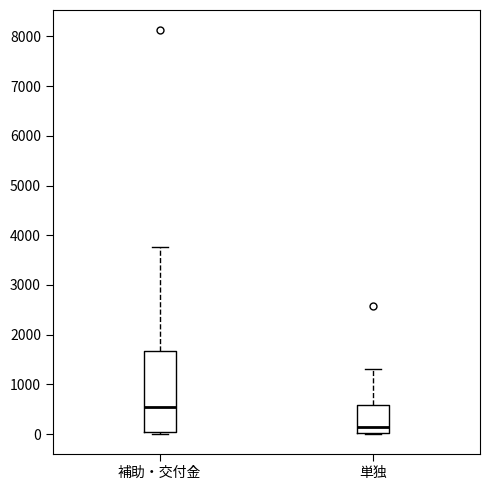

Which box has the highest median line?

補助・交付金